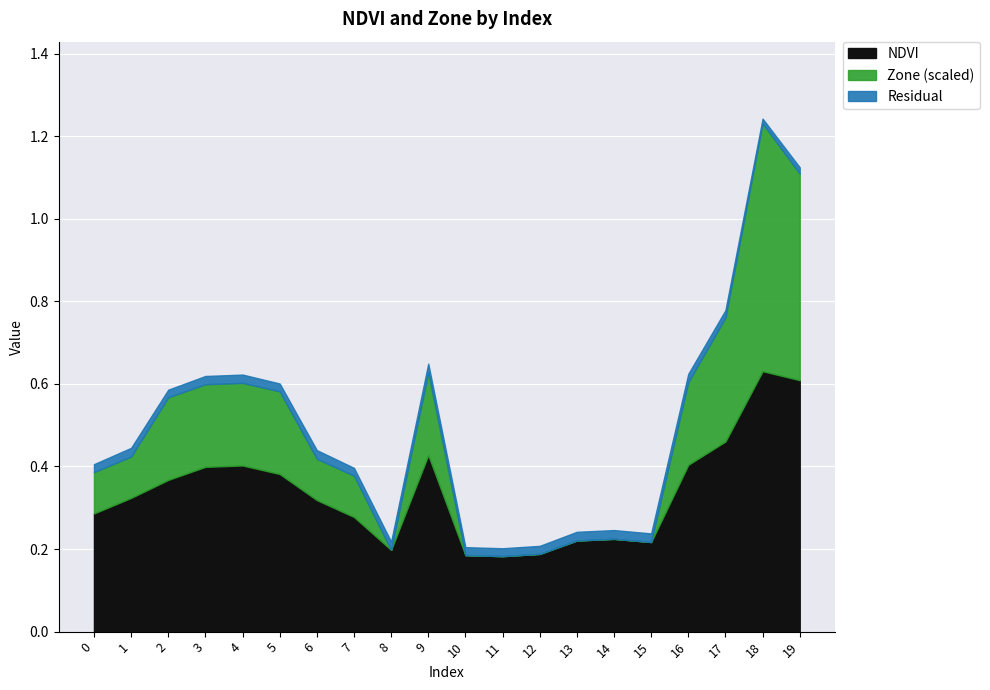

What is the value of the NDVI point at the 3rd from the left?

0.4